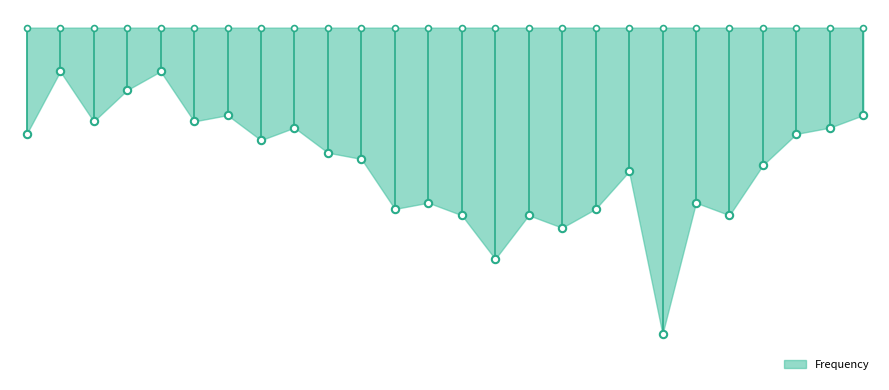

Between 2003 and 2006, which is larger?

2006